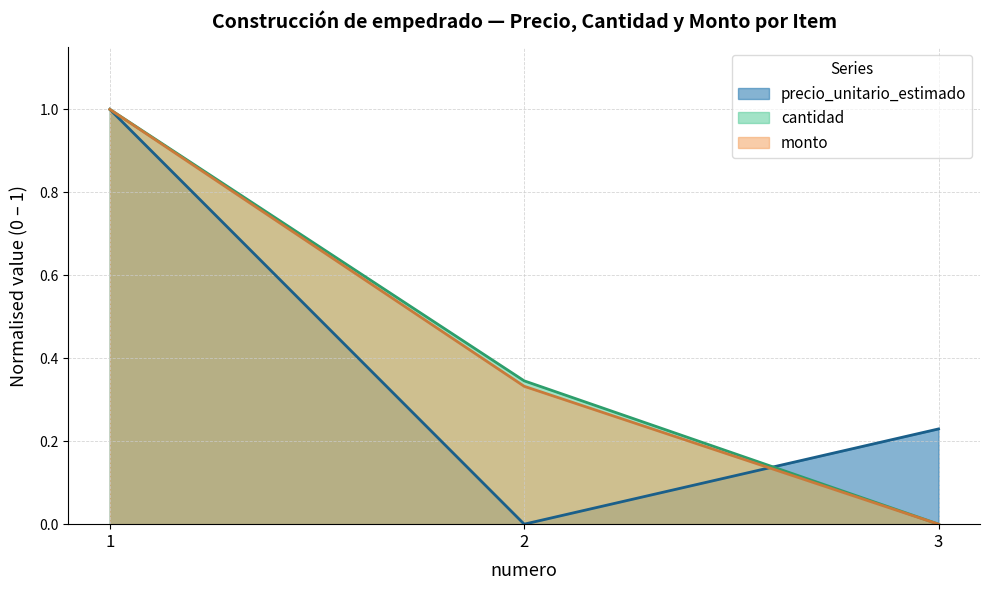

At which category is the sum across all series the highest?

1